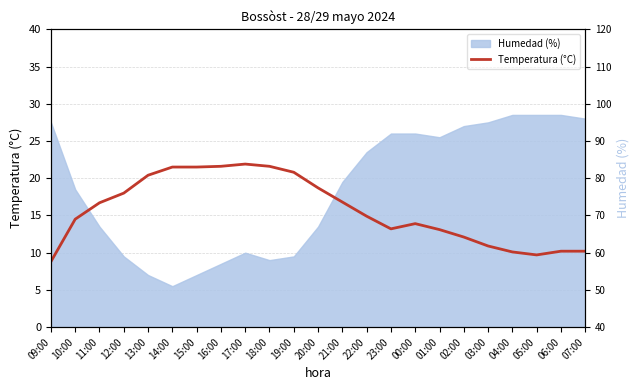

Reading left to right, transcribe all the data shown in this chart.

8.8	14.5	16.7	18.0	20.4	21.5	21.5	21.6	21.9	21.6	20.8	18.7	16.8	14.9	13.2	13.9	13.1	12.1	10.9	10.1	9.7	10.2	10.2